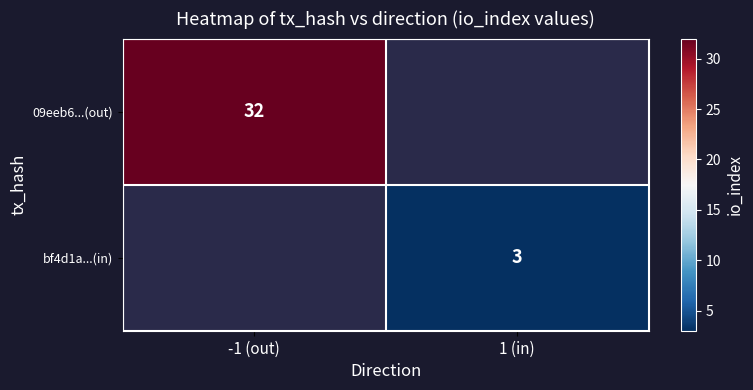

The 09eeb6...(out) series shows 32 at -1 (out). True or false?

True